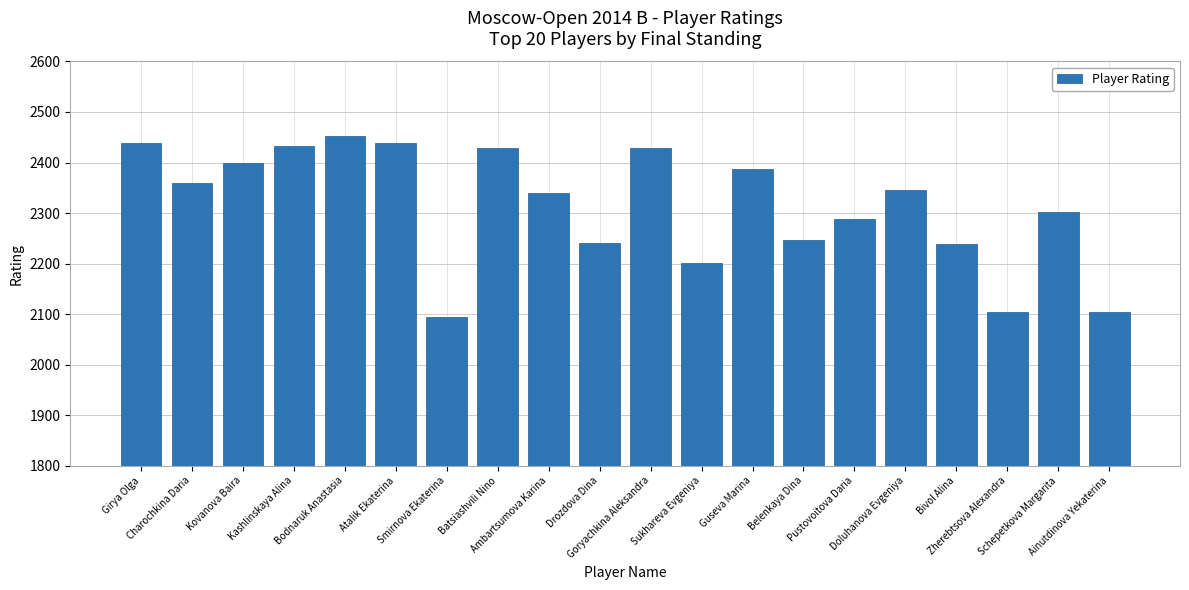

What is the label of the 18th bar from the right?

Kovanova Baira